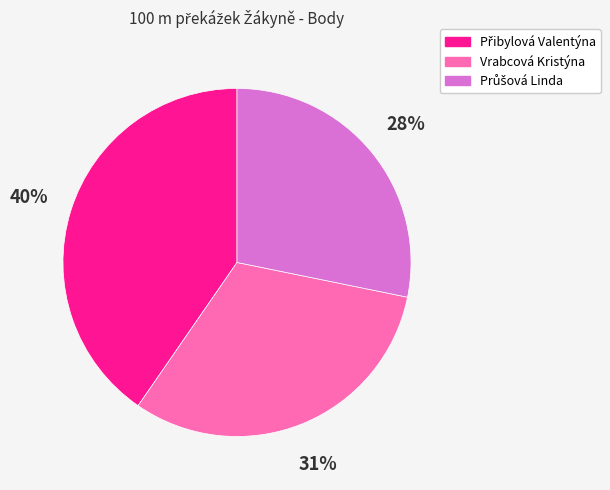

Does any single category account for the majority?

No